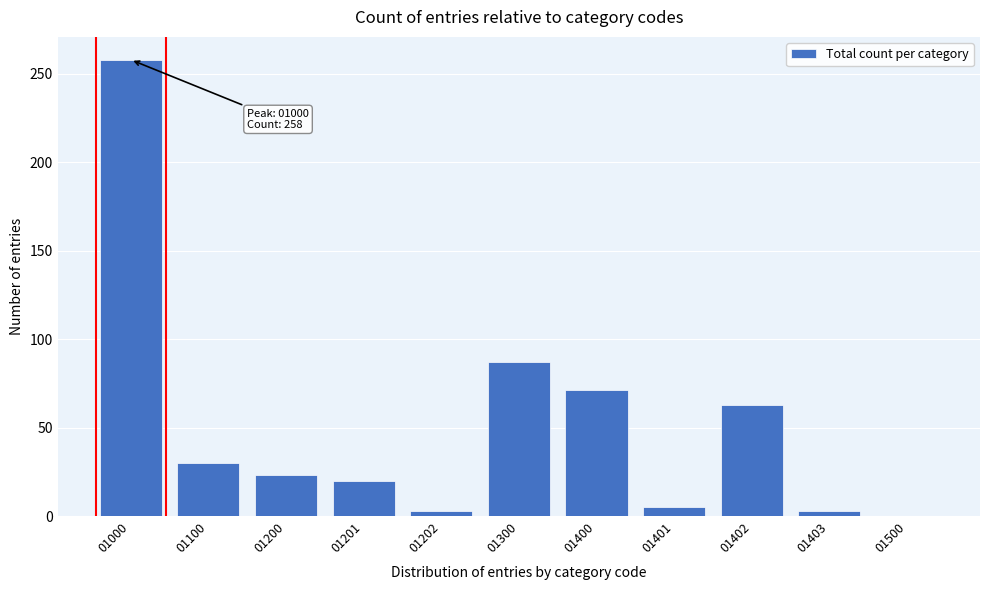

Reading right to left, what are all the values shown in this chart?

01500=0	01403=3	01402=63	01401=5	01400=71	01300=87	01202=3	01201=20	01200=23	01100=30	01000=258